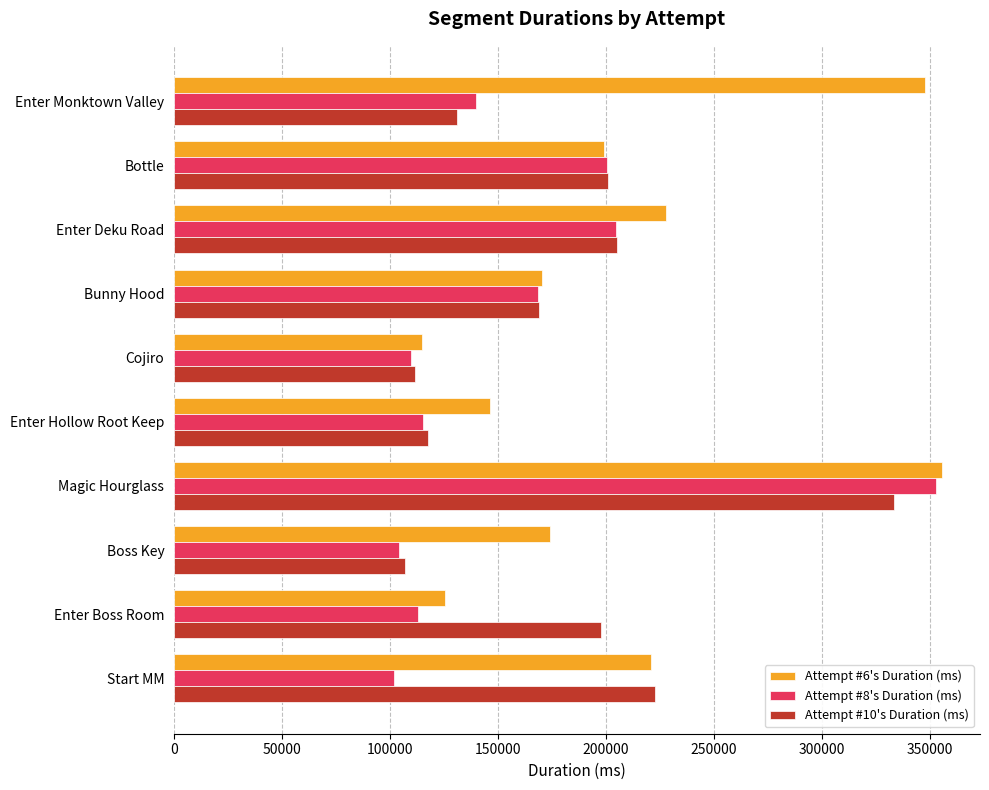

List the series in order of their overall mean, lowest first.

Attempt #8's Duration (ms), Attempt #10's Duration (ms), Attempt #6's Duration (ms)